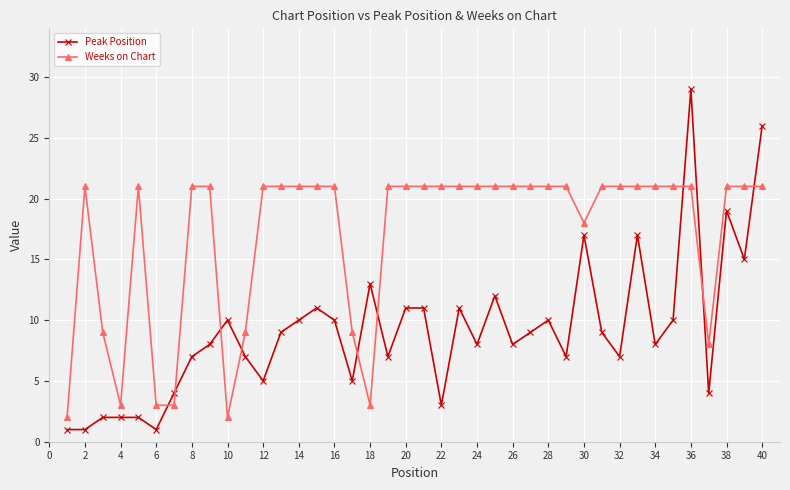

What is the difference between the maximum and minimum values in the Peak Position series?

28